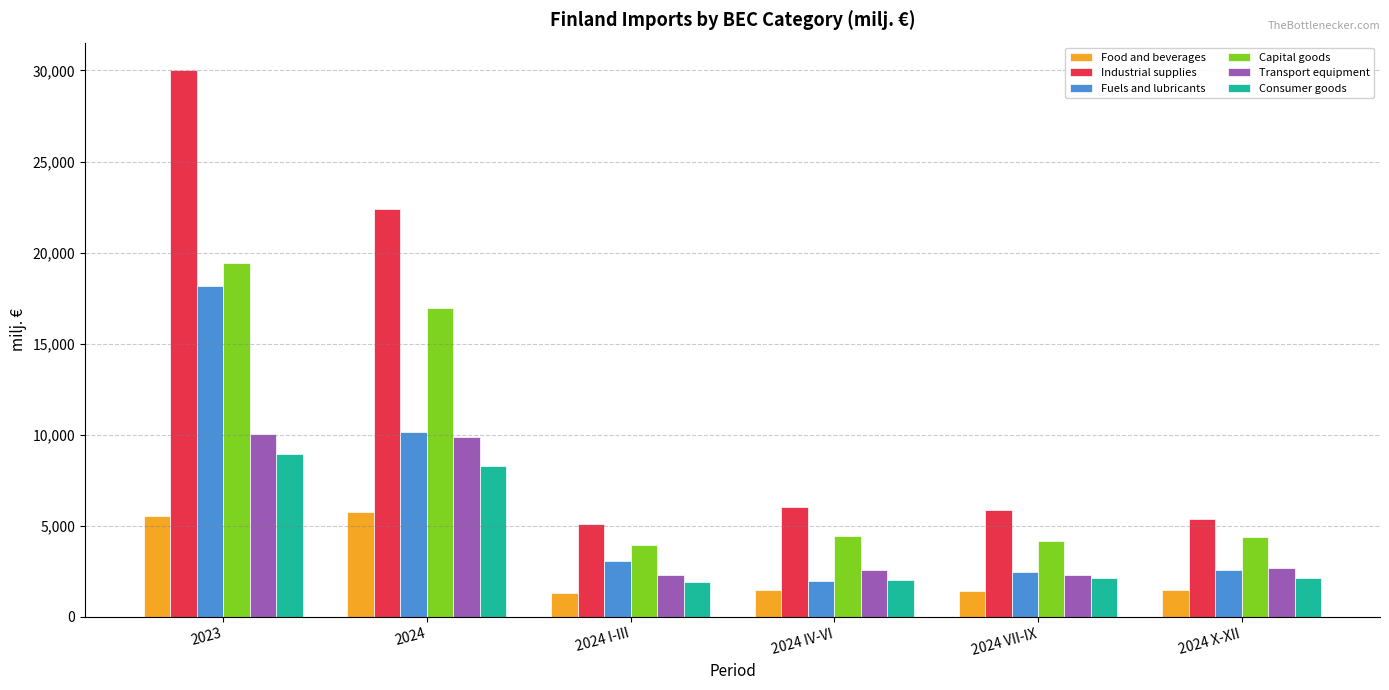

What is the spread (max minus min) of values at 2023?

24470.6